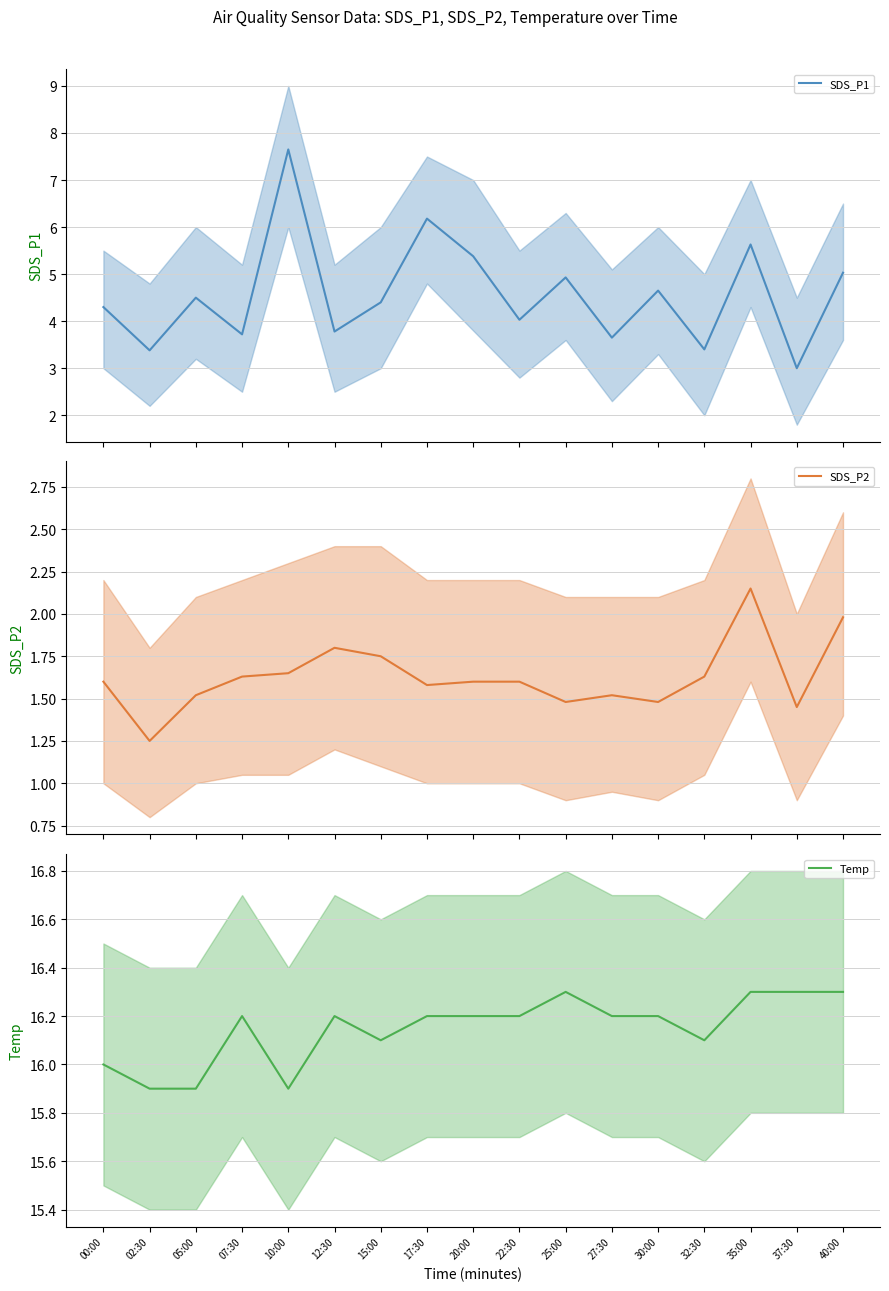

At which category does SDS_P1 reach its first local valley?

02:30